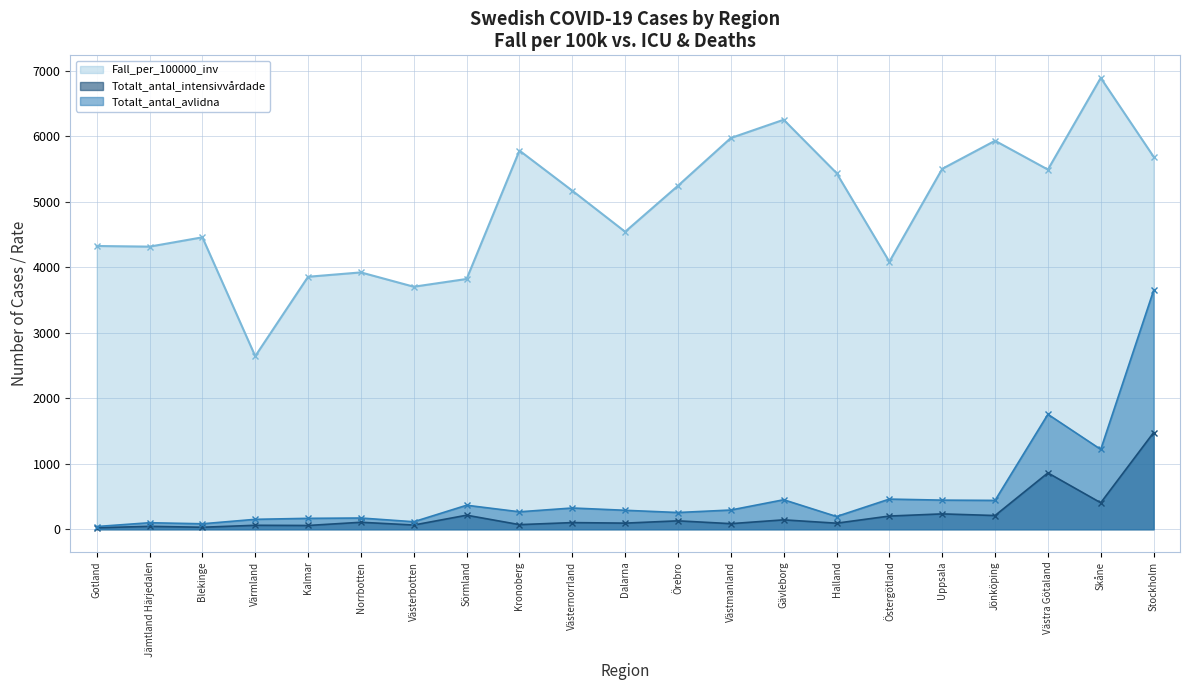

Which has a higher value, Jönköping or Örebro?

Jönköping